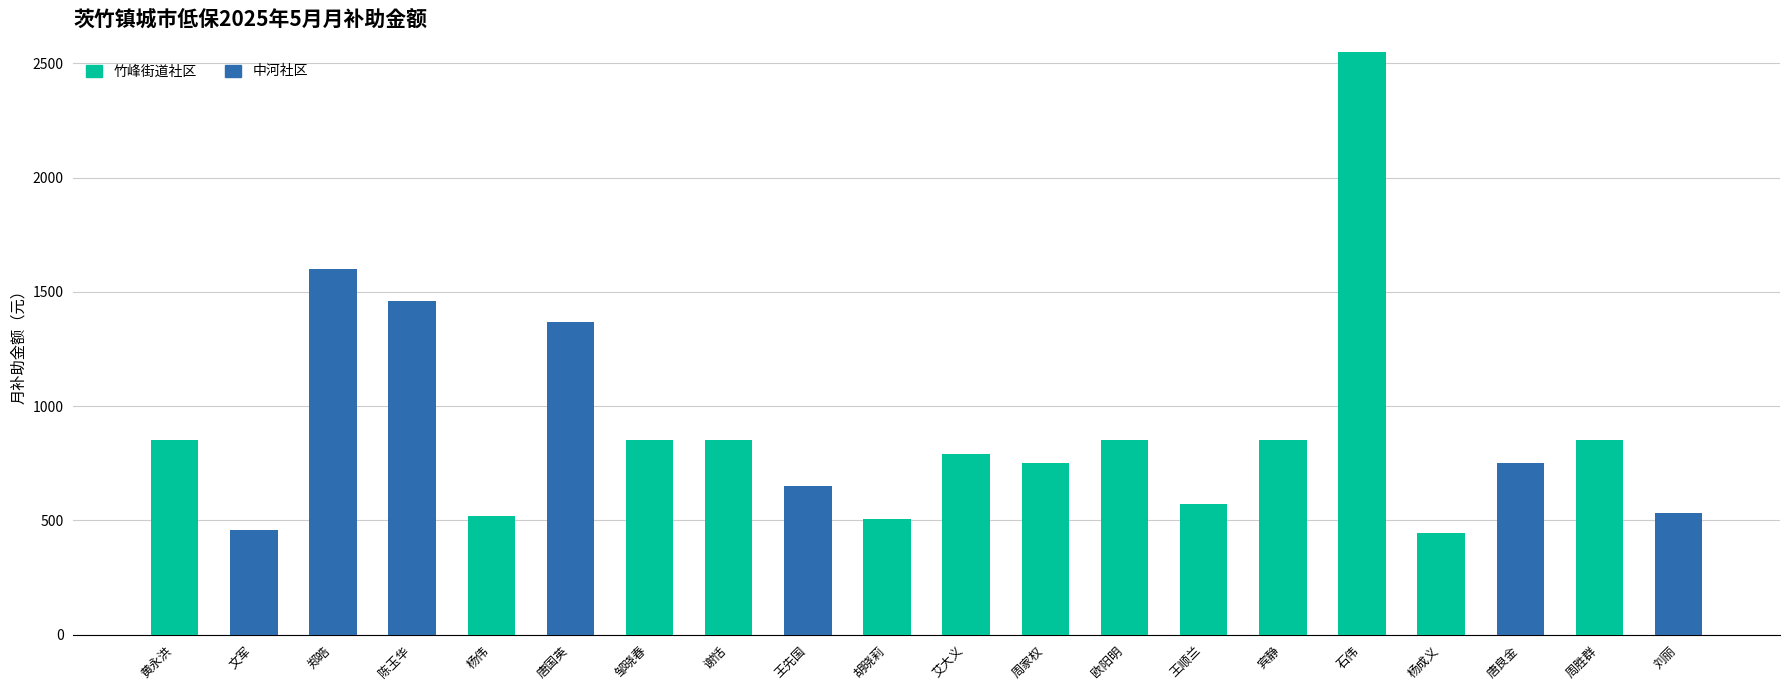

Is it true that 竹峰街道社区 equals 409 at 欧阳明?

False